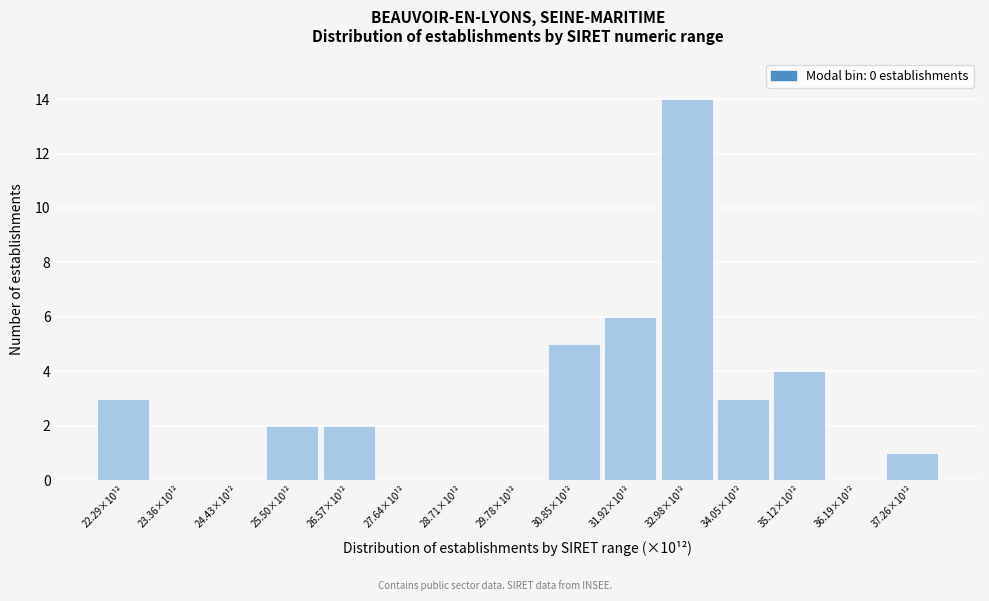

Reading right to left, transcribe all the data shown in this chart.

37.26×10¹²=1	36.19×10¹²=0	35.12×10¹²=4	34.05×10¹²=3	32.98×10¹²=14	31.92×10¹²=6	30.85×10¹²=5	29.78×10¹²=0	28.71×10¹²=0	27.64×10¹²=0	26.57×10¹²=2	25.50×10¹²=2	24.43×10¹²=0	23.36×10¹²=0	22.29×10¹²=3